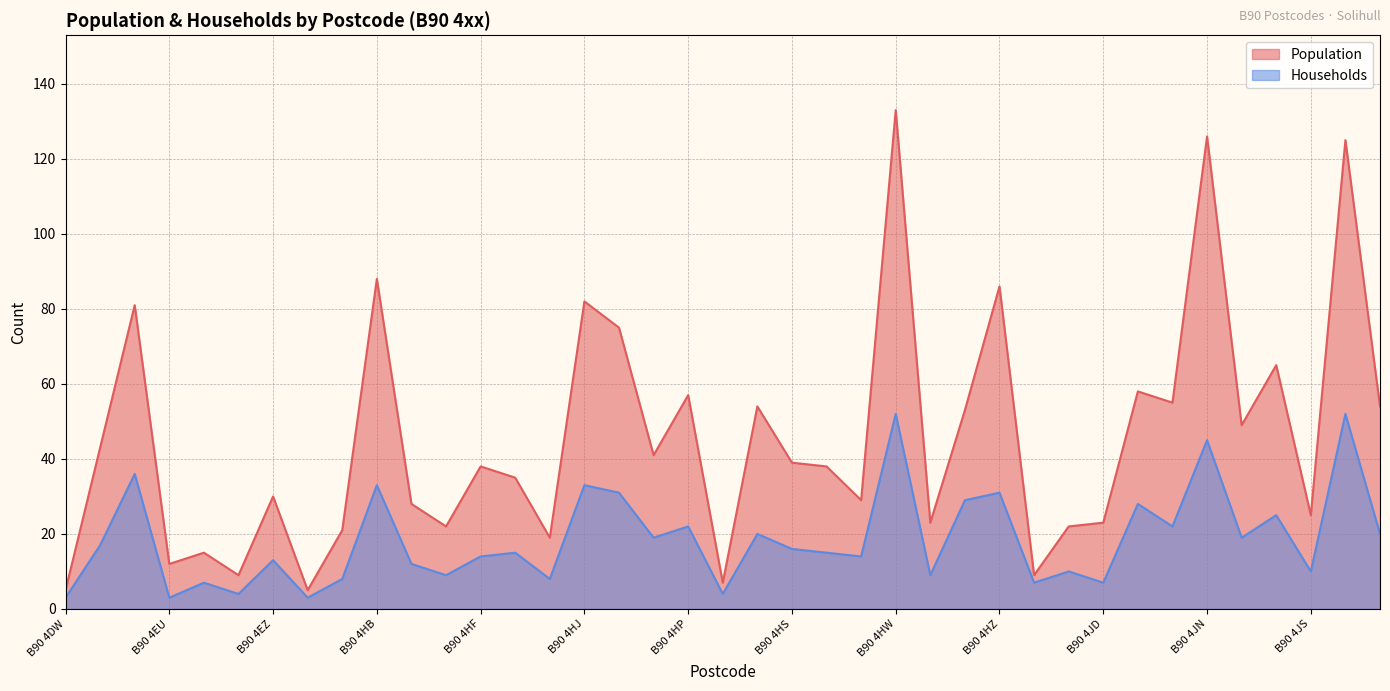

At B90 4GD, list the series in order from largest to smallest.

Population, Households